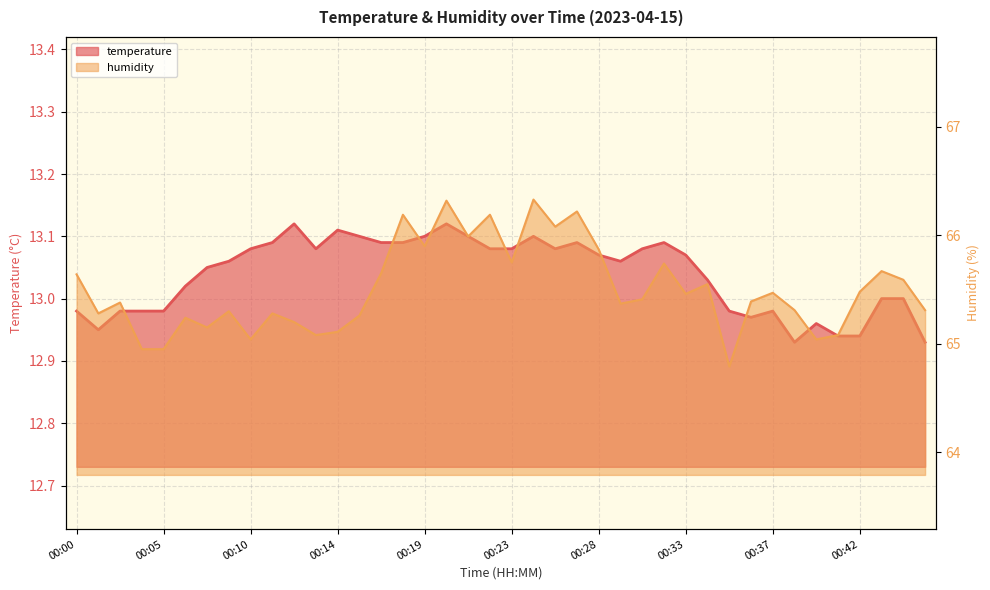

How many lines are shown in the chart?

2